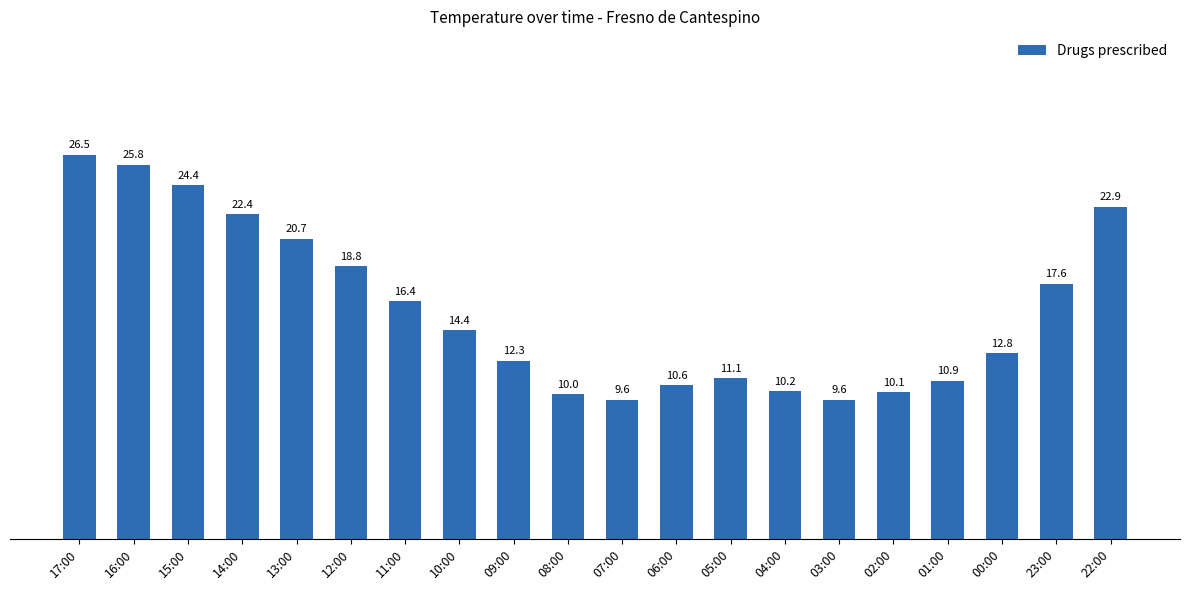

Are the bars grouped side by side (vs. stacked)?

No